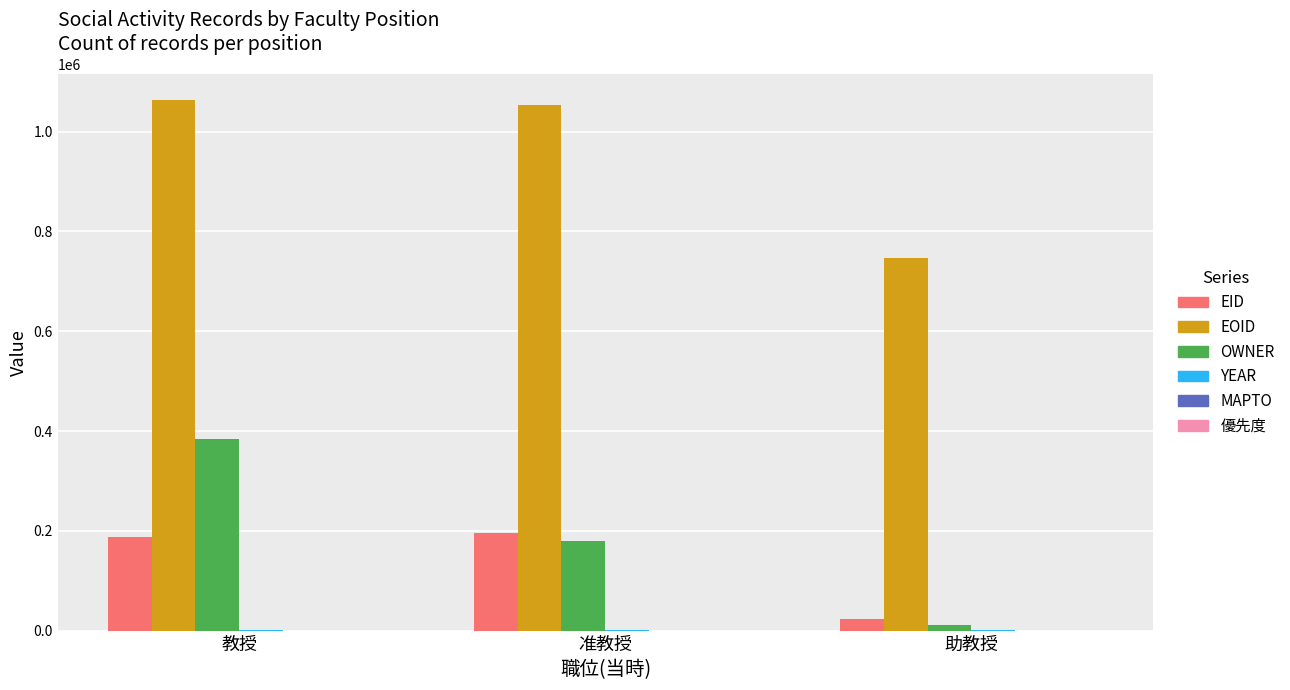

Which series has the largest total across all categories?

EOID